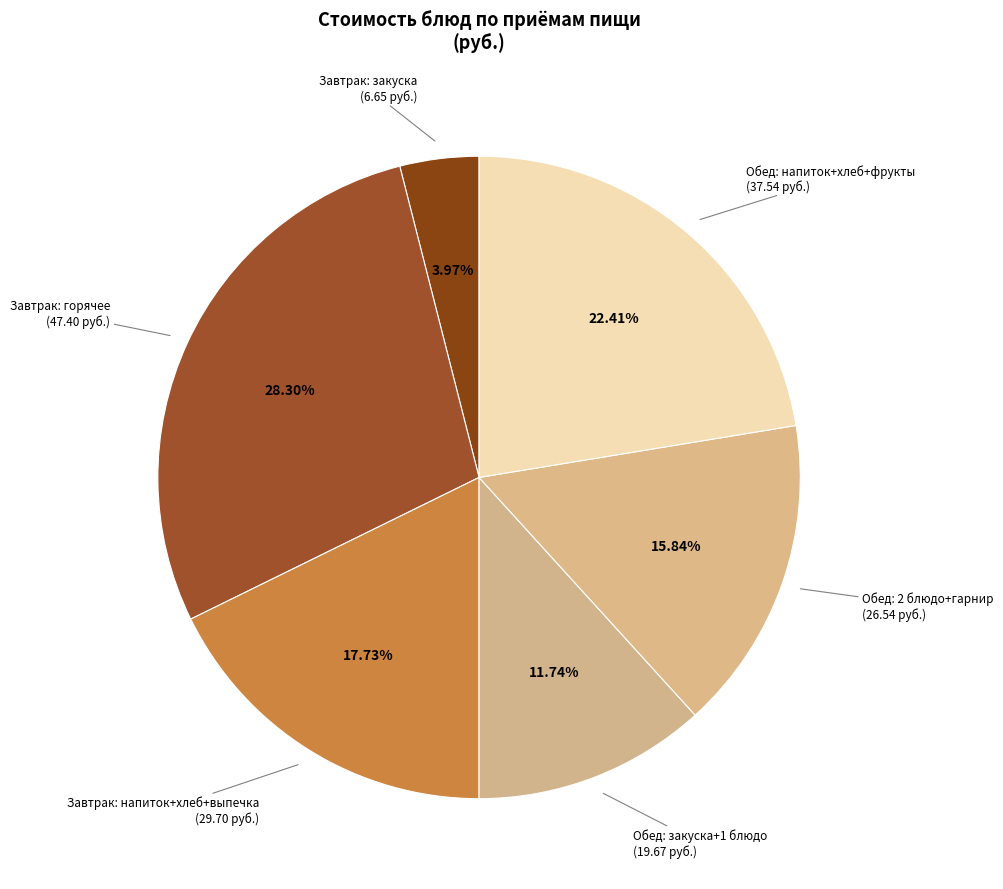

What is the ratio of the value at Обед: закуска+1 блюдо (19.67 руб.) to the value at Обед: 2 блюдо+гарнир (26.54 руб.)?

0.7